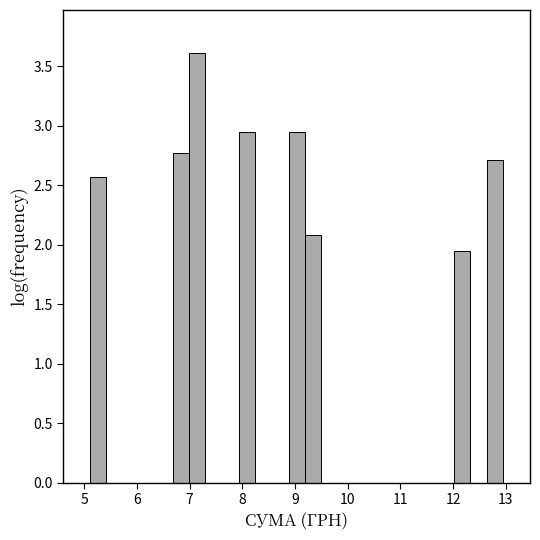

Read against the x-axis, roughly where is the centre of the tallest bar?

7.1